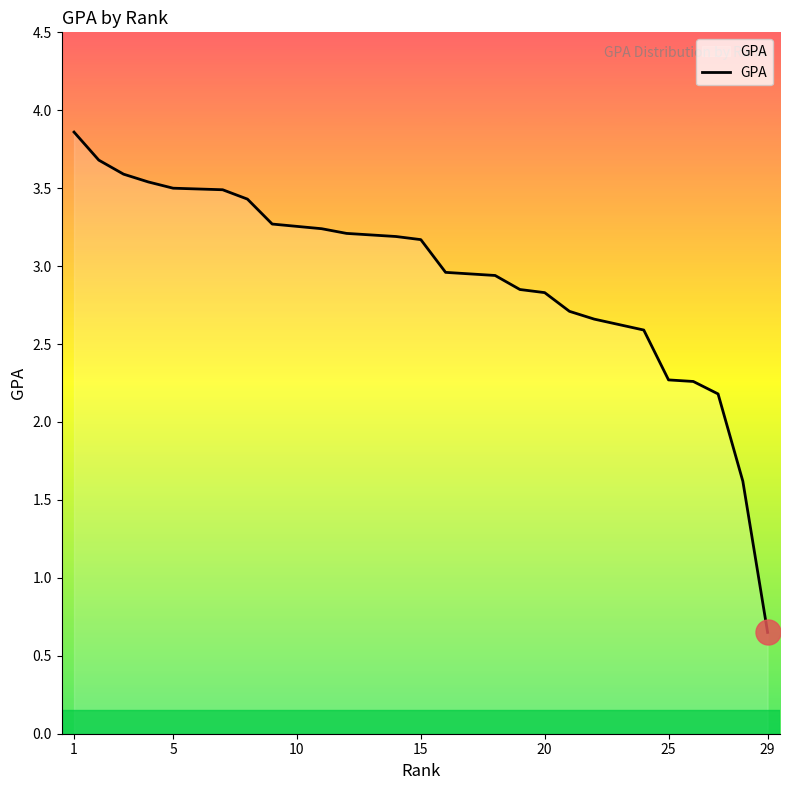

Does the chart display data point markers on the line(s)?

No